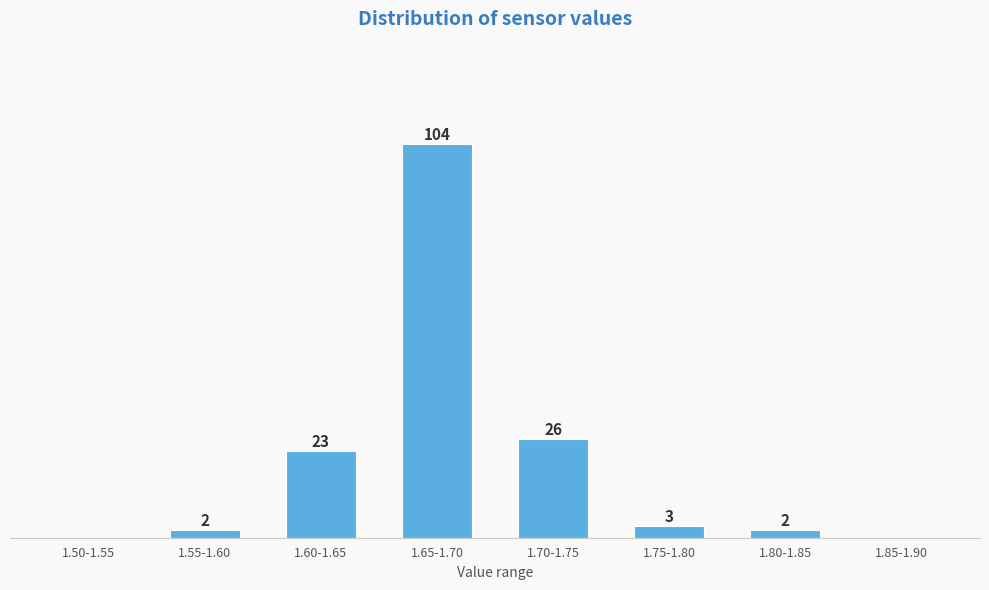

Between 1.50-1.55 and 1.60-1.65, which is larger?

1.60-1.65